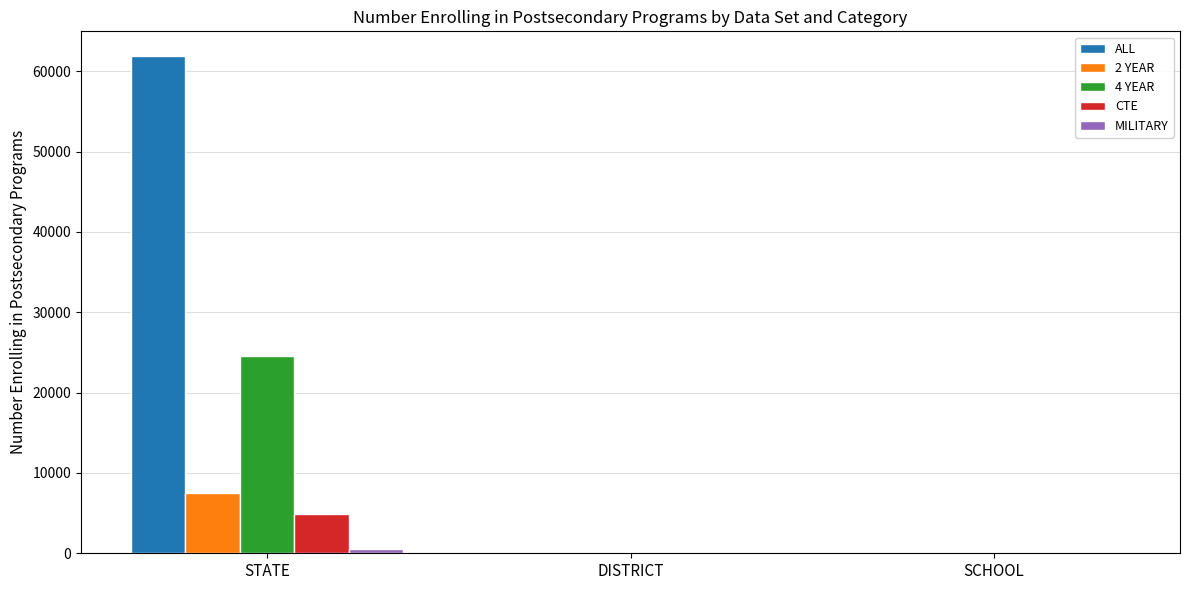

Is the value of 4 YEAR at STATE greater than the value of 2 YEAR at DISTRICT?

Yes